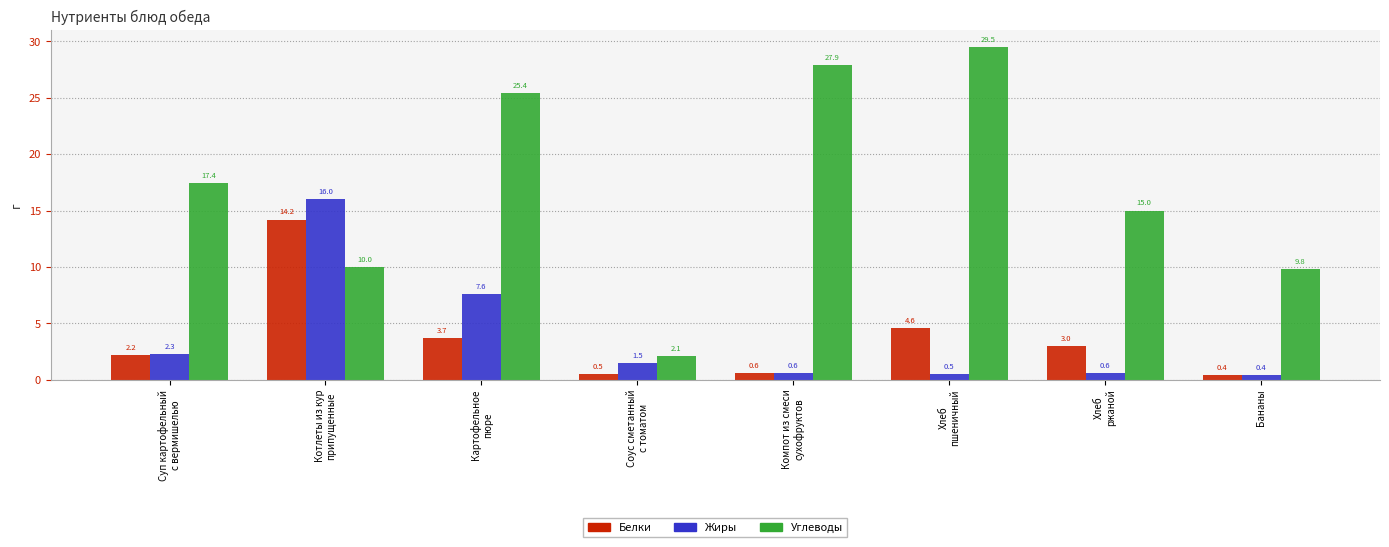

What is the maximum value for Углеводы?

29.5